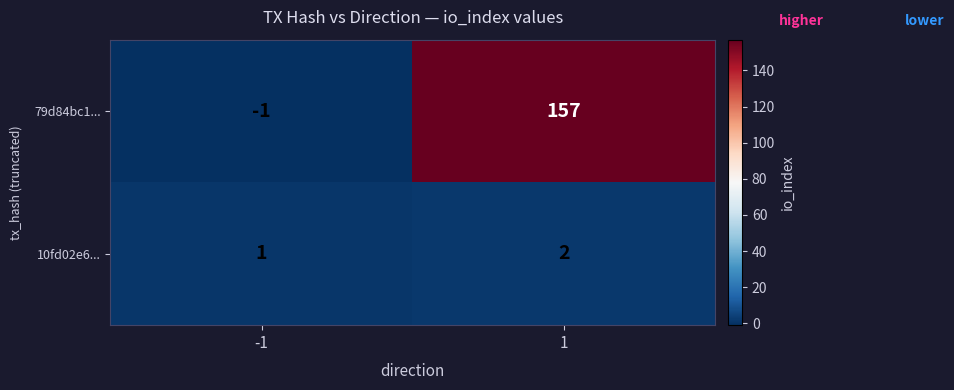

What is the sum of all 79d84bc1... values?

156